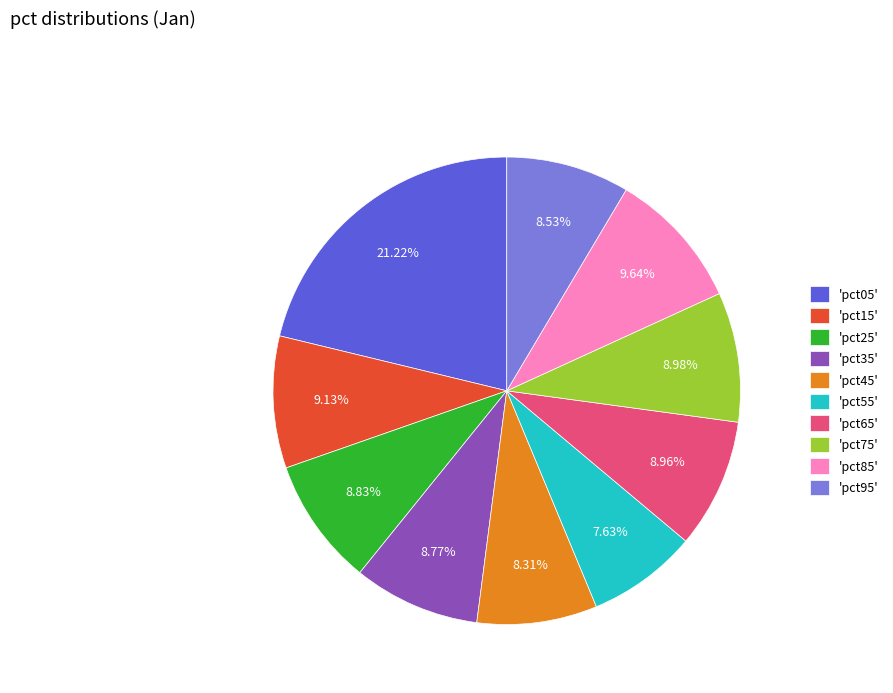

Does any single category account for the majority?

No